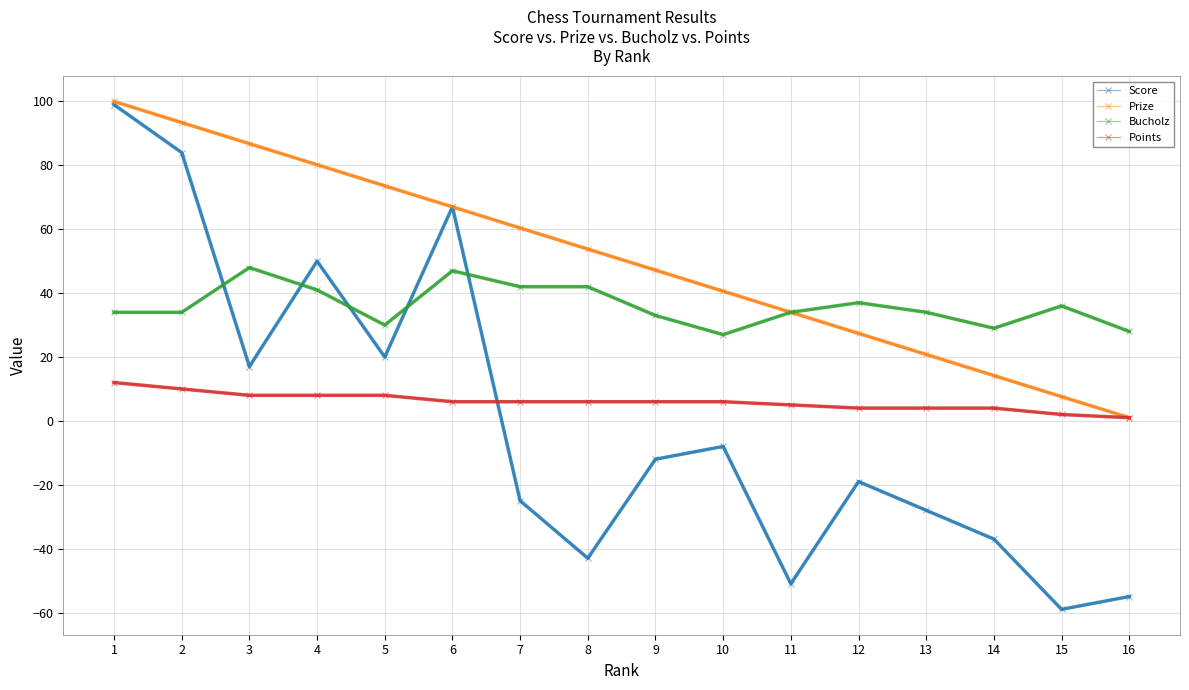

Rank the series at 8 from lowest to highest value.

Score, Points, Bucholz, Prize